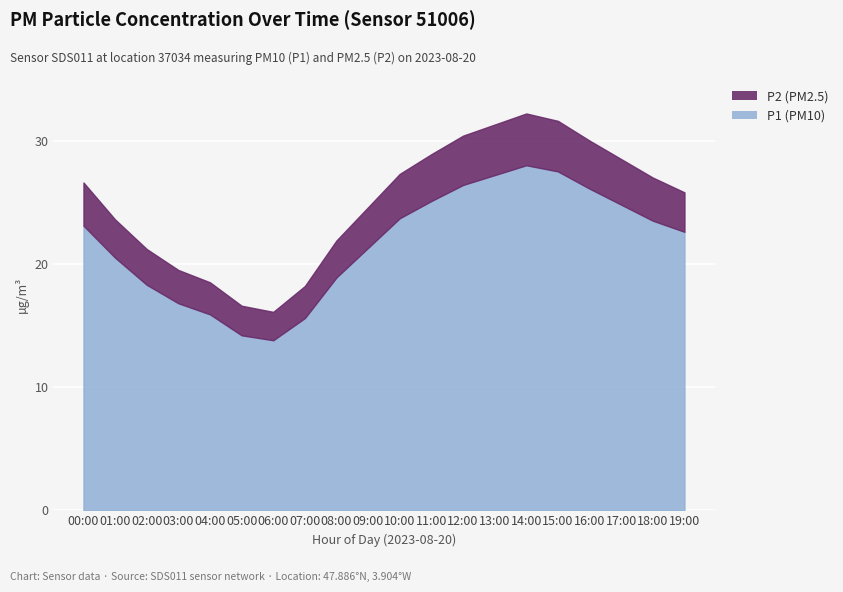

True or false: P2 and P1 cross at least once.

False